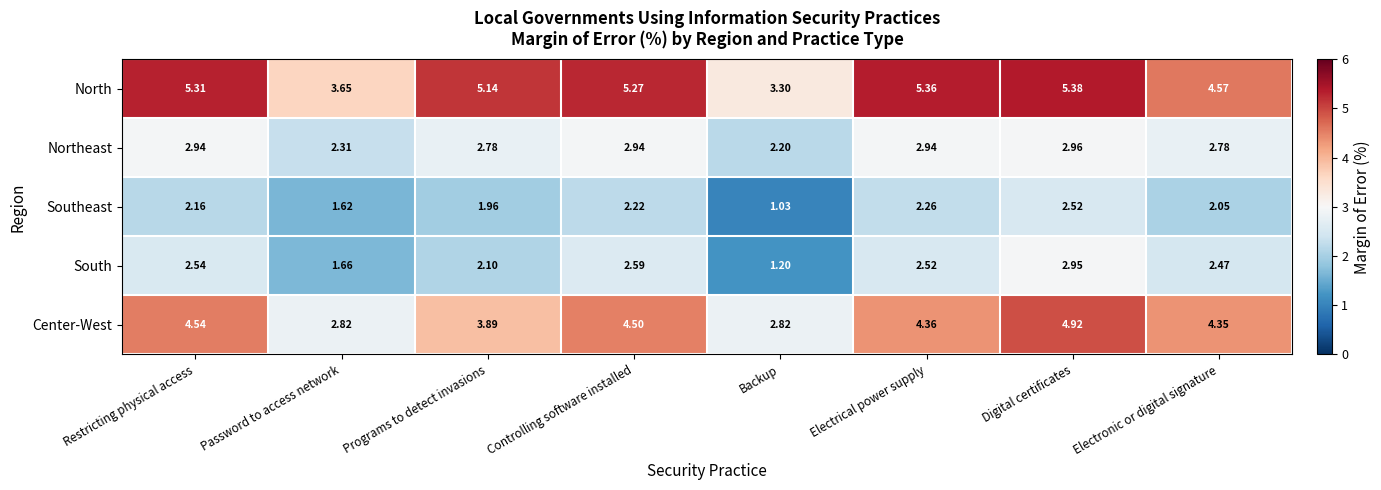

At which label is North closest to 4?

Password to access network